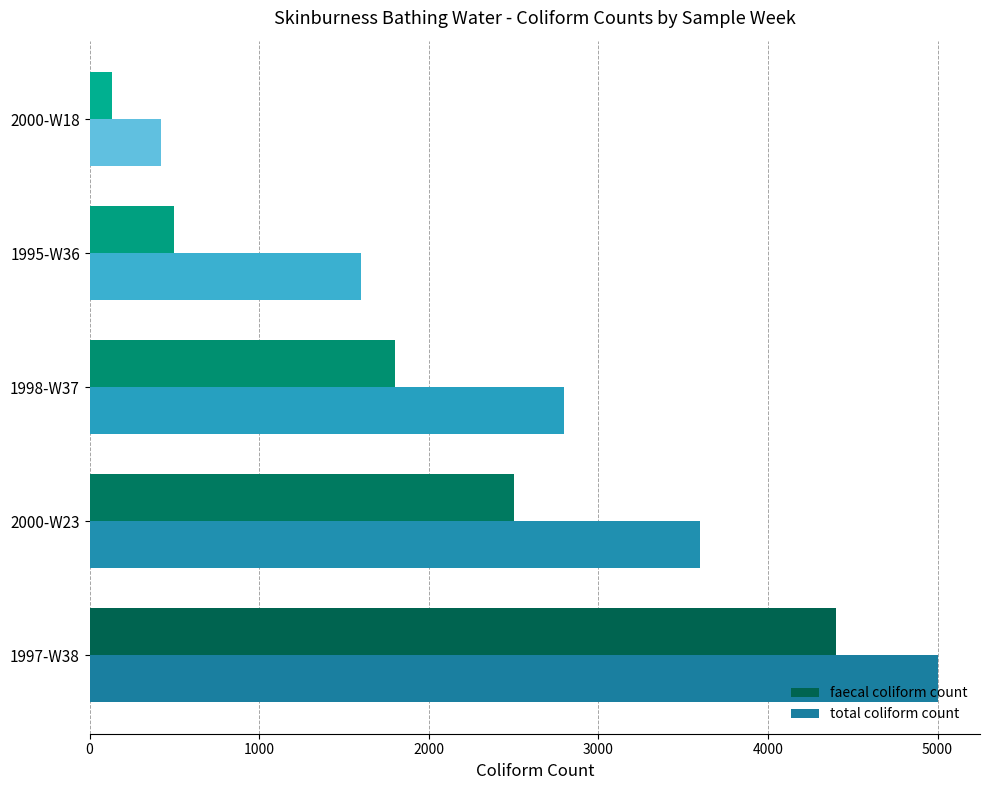

Is the value of total coliform count at 2000-W23 greater than the value of faecal coliform count at 2000-W18?

Yes